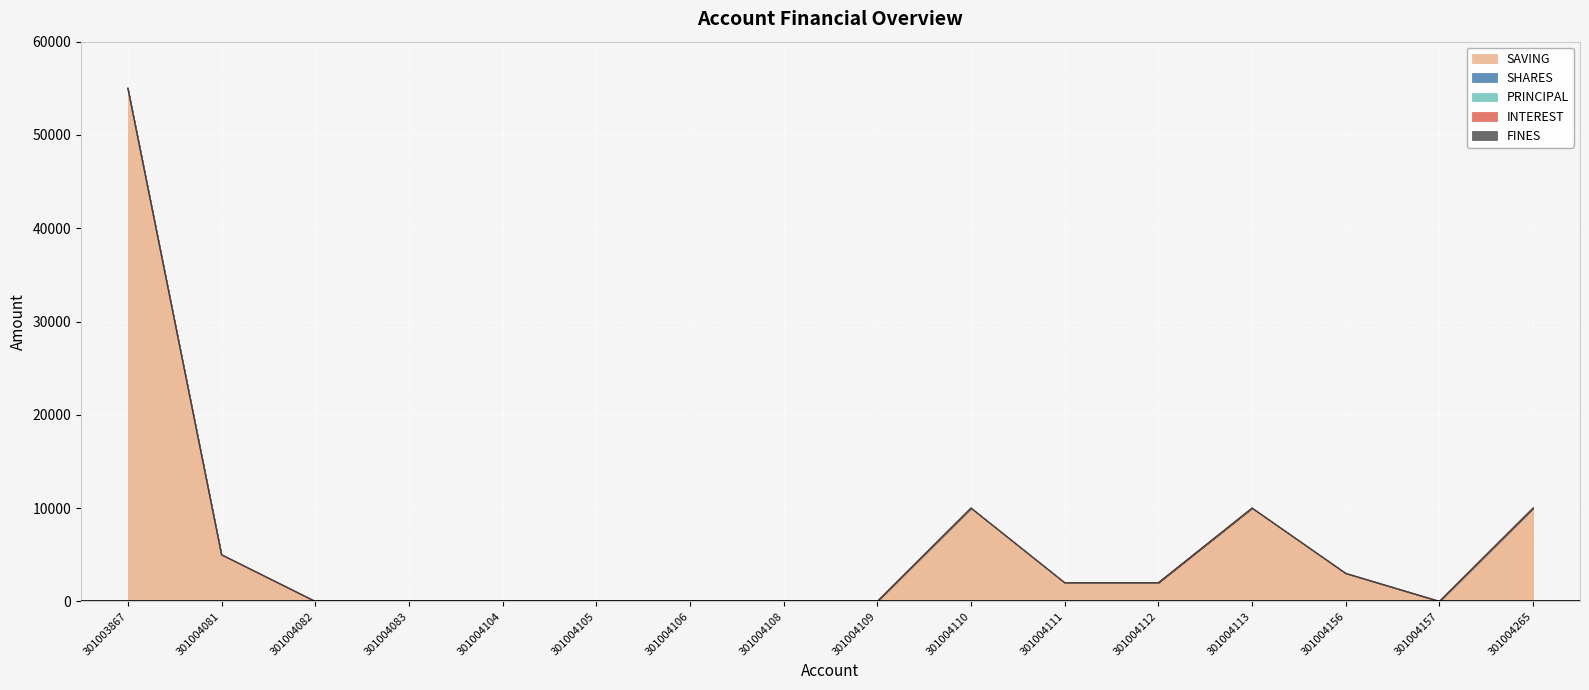

What are all the series names shown in the legend?

SAVING, SHARES, PRINCIPAL, INTEREST, FINES